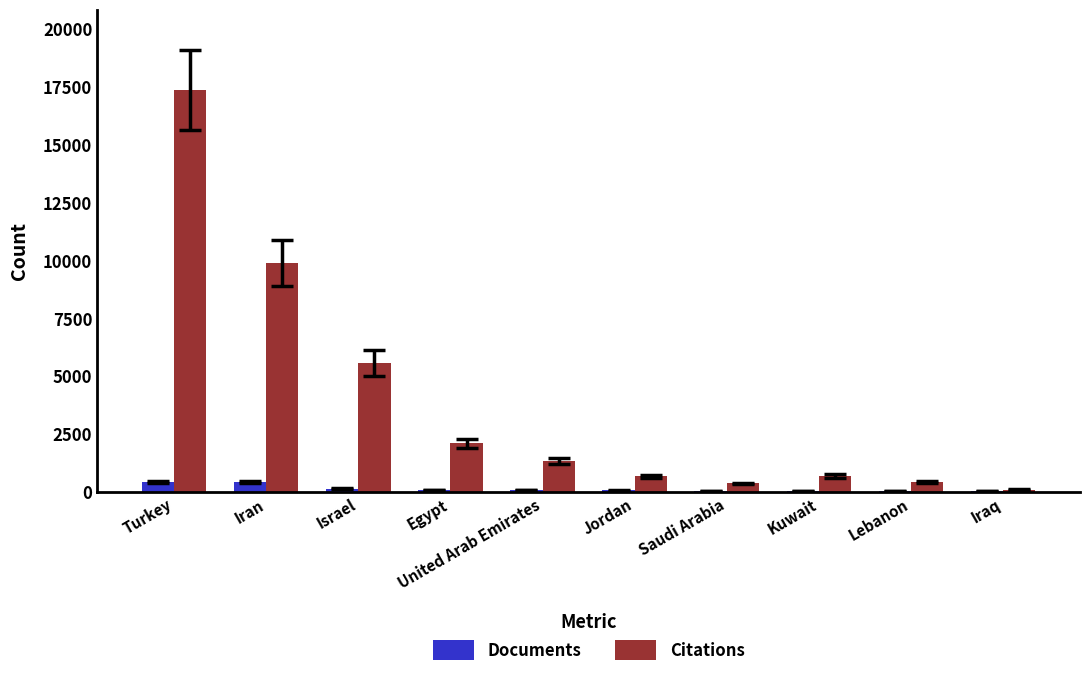

The Citations series shows 352 at Saudi Arabia. True or false?

True